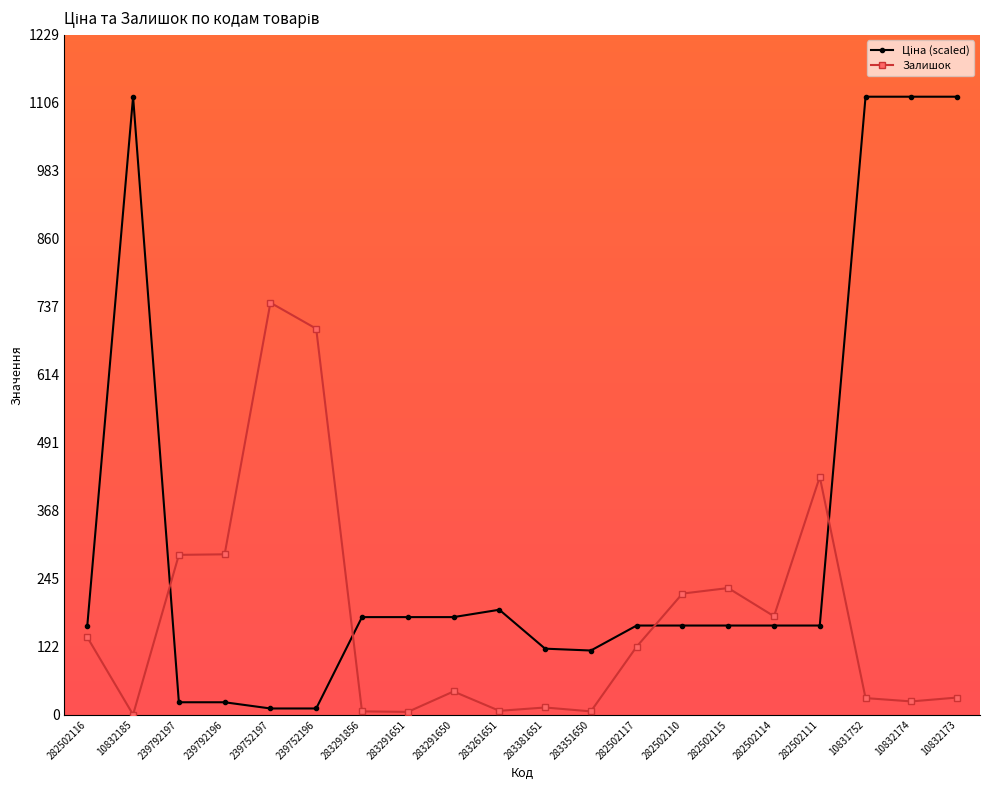

What is the total value across all series at 282502116?

301.2